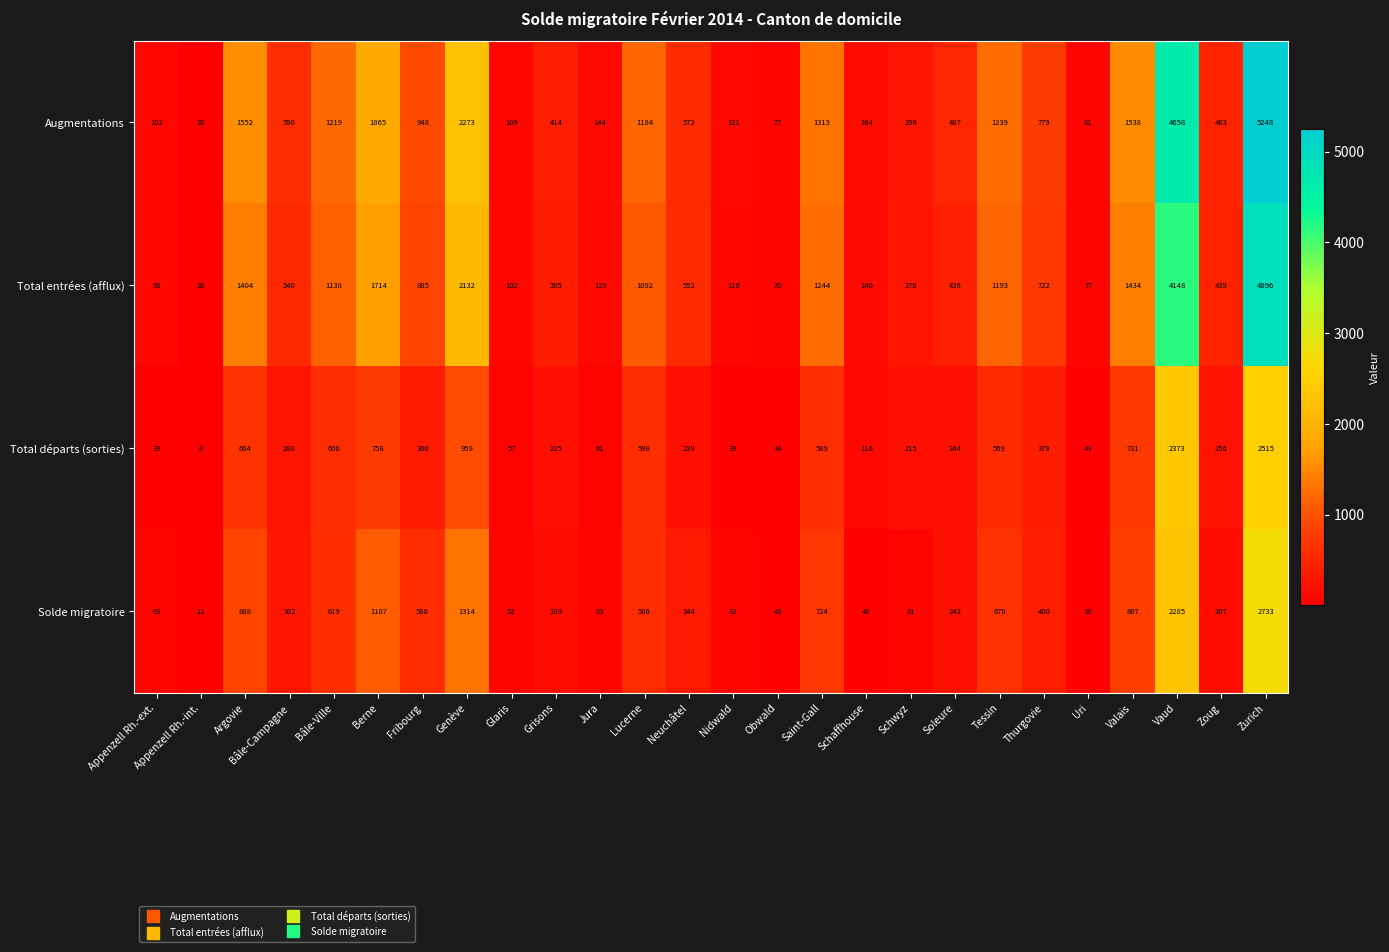

What is the total value across all series at Zurich?

15392